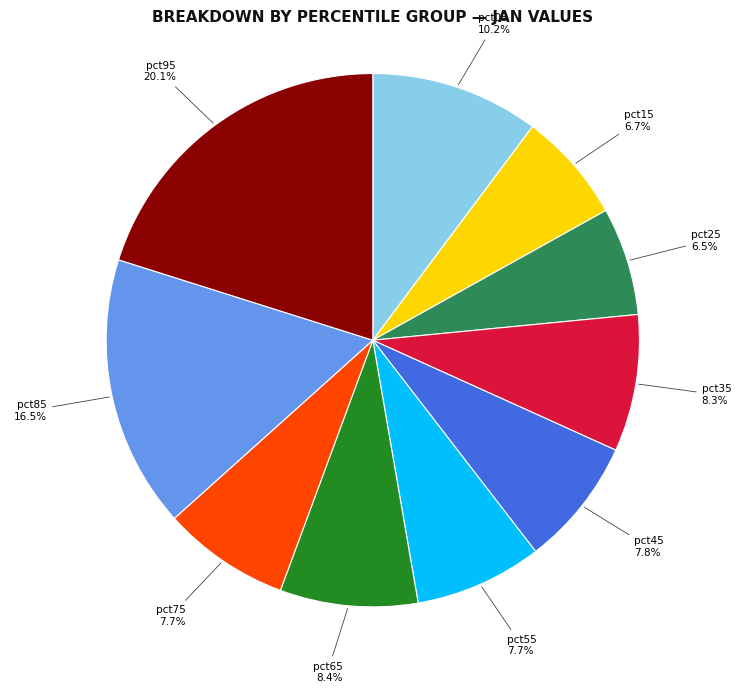

Is there any slice that represents more than half of the pie?

No